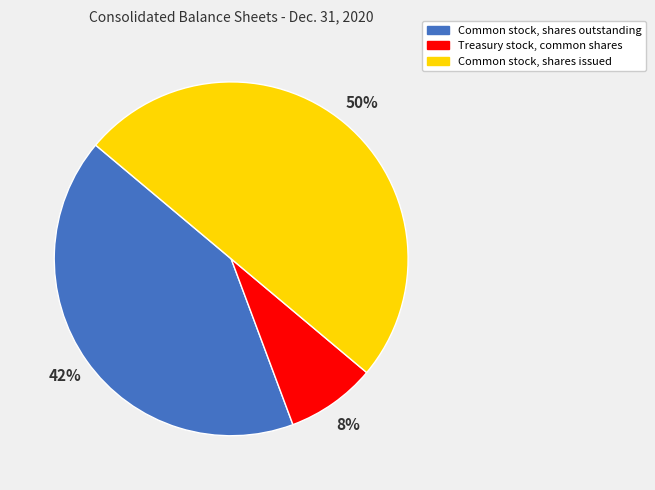

True or false: Treasury stock, common shares accounts for 8% of the total.

True